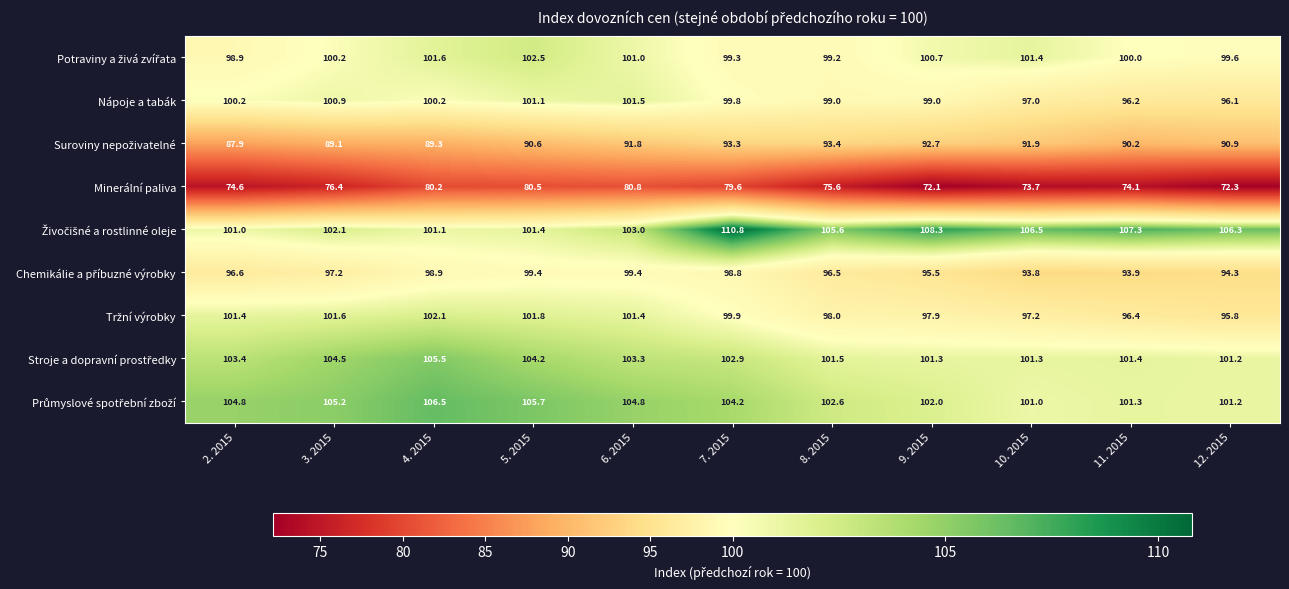

What is the spread (max minus min) of values at 12. 2015?

34.0